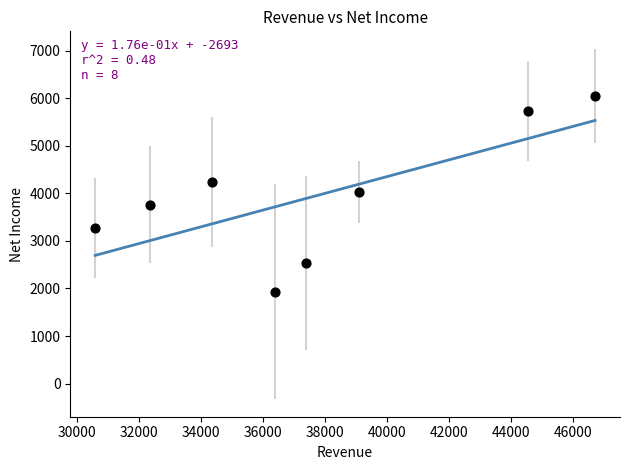

What is the range of Y values (max minus min)?

4113